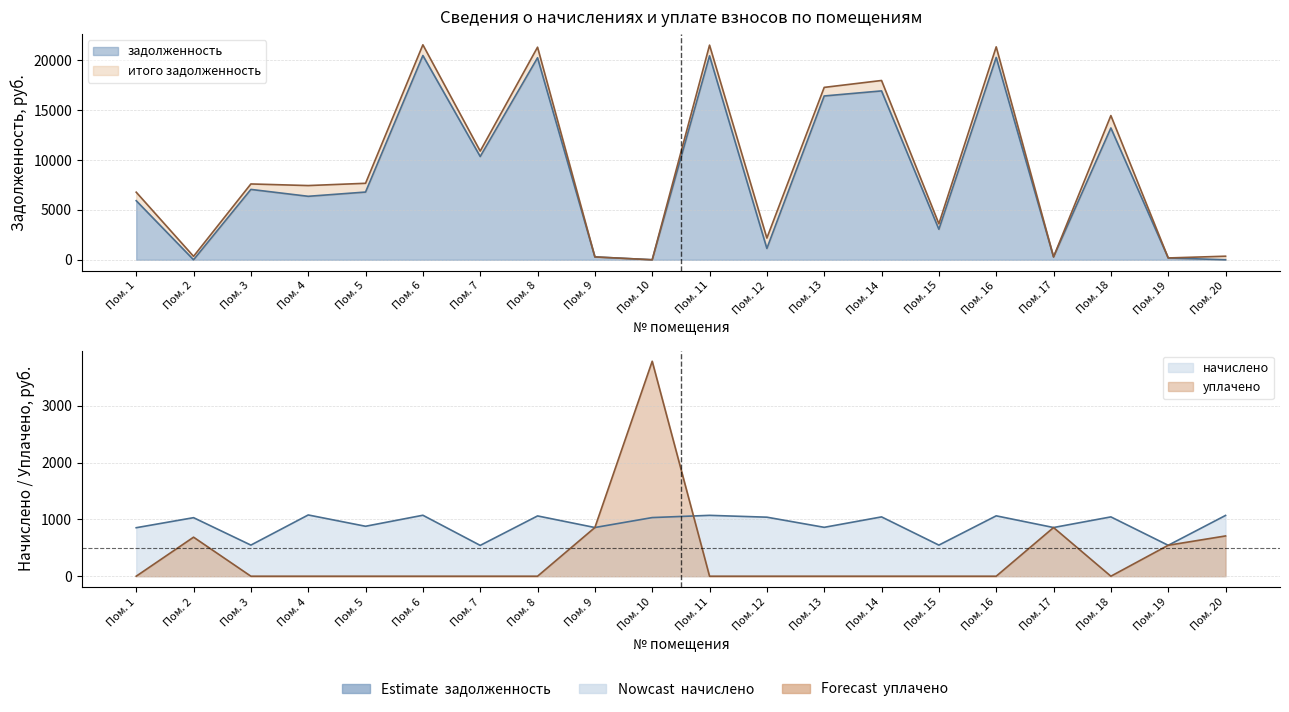

What is the total value across all series at Пом. 16?

42731.4